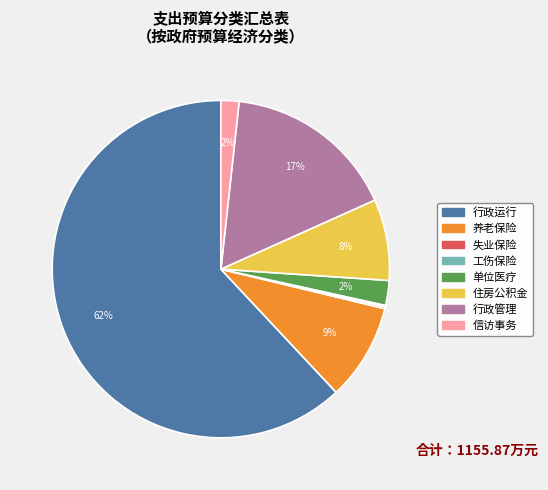

Is there any slice that represents more than half of the pie?

Yes